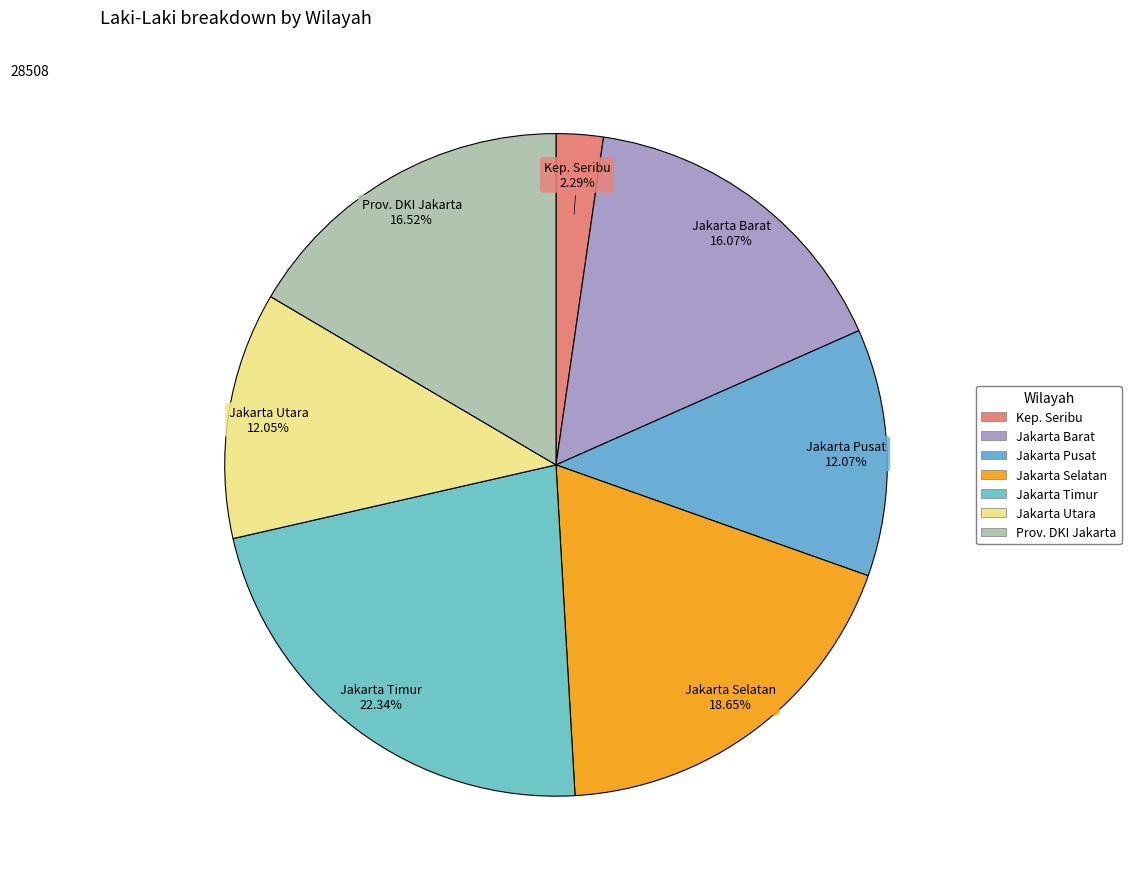

How many segments does this pie chart have?

7